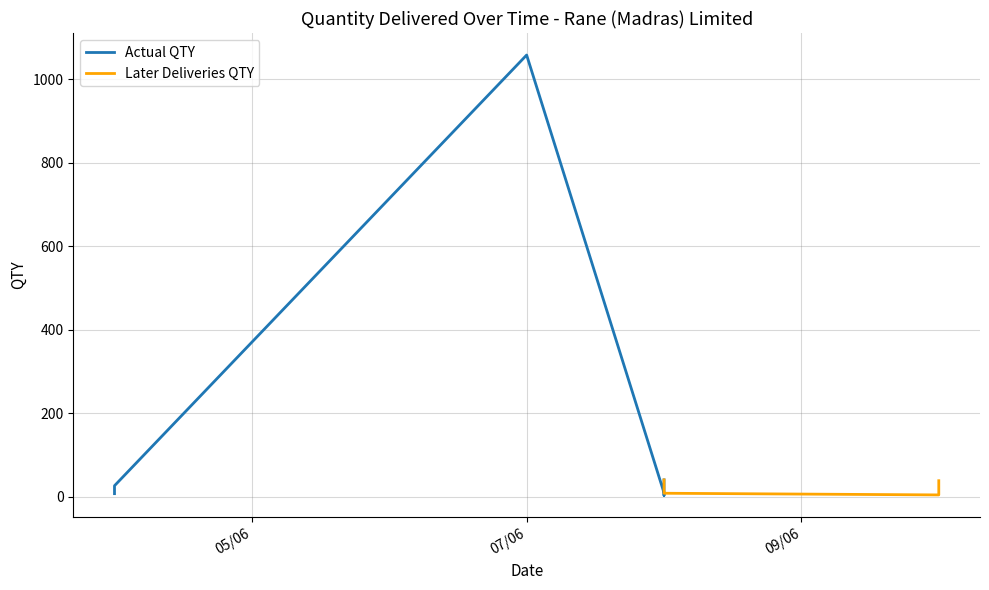

What is the difference between the second highest and second lowest values?

36